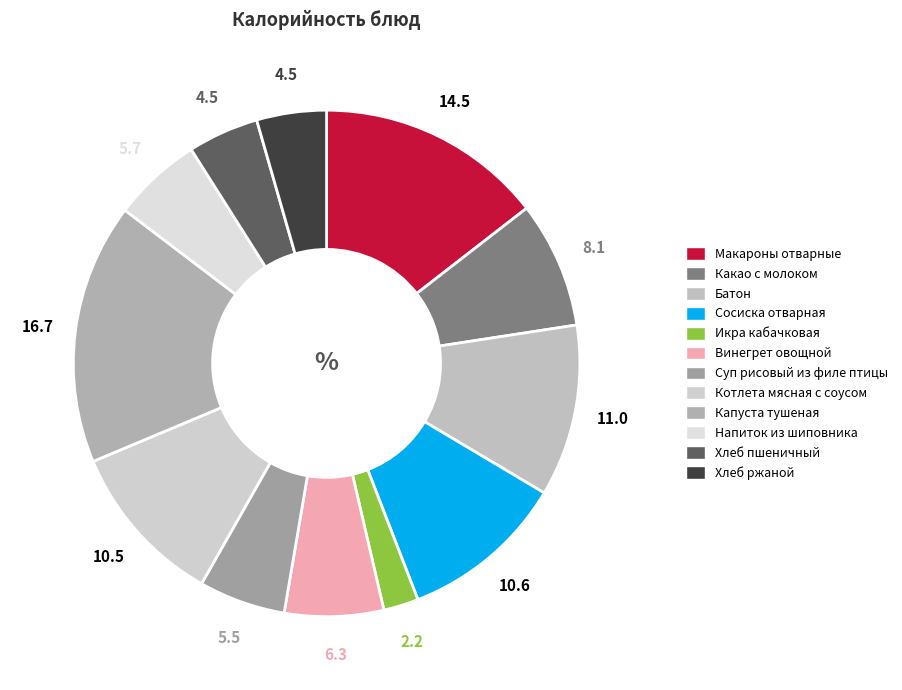

True or false: Напиток из шиповника accounts for 1% of the total.

False